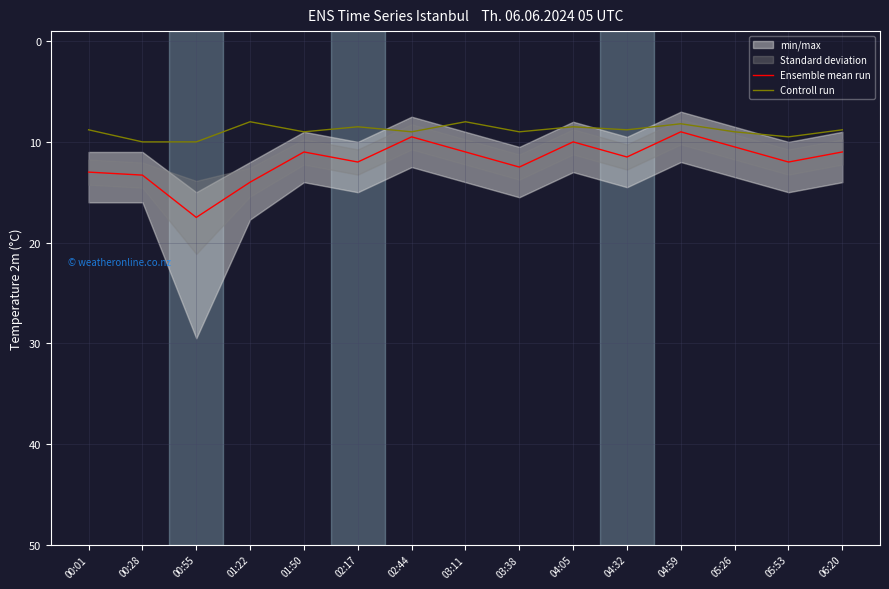

What is the maximum value for Controll run?

10.0